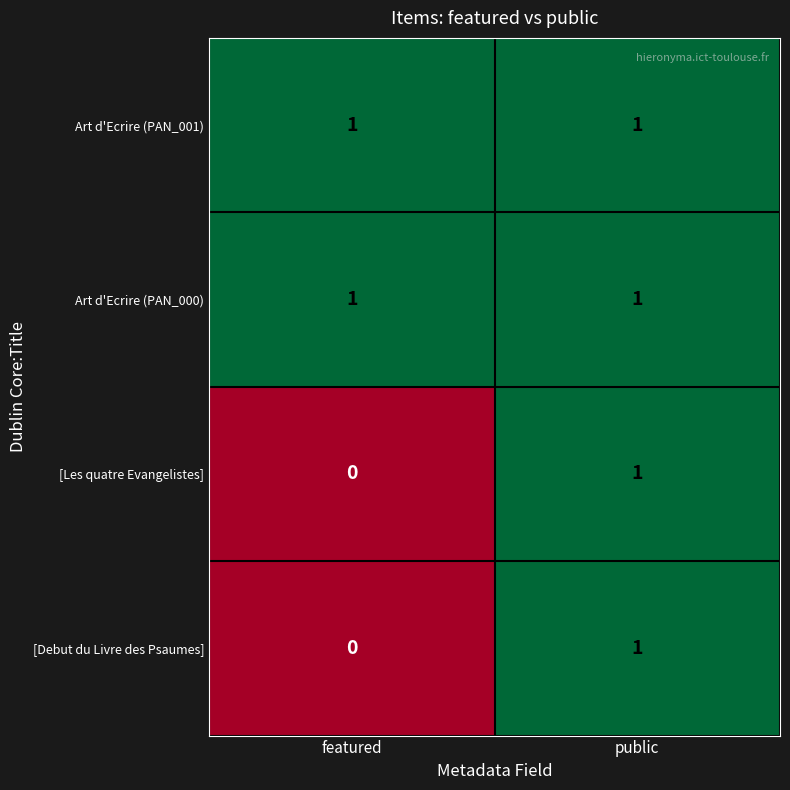

List the labels in order of [Les quatre Evangelistes] value, smallest first.

featured, public